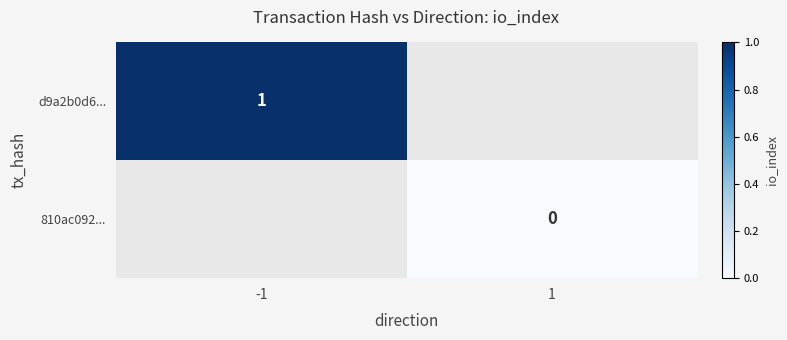

The value of d9a2b0d6... at -1 is 1. True or false?

True